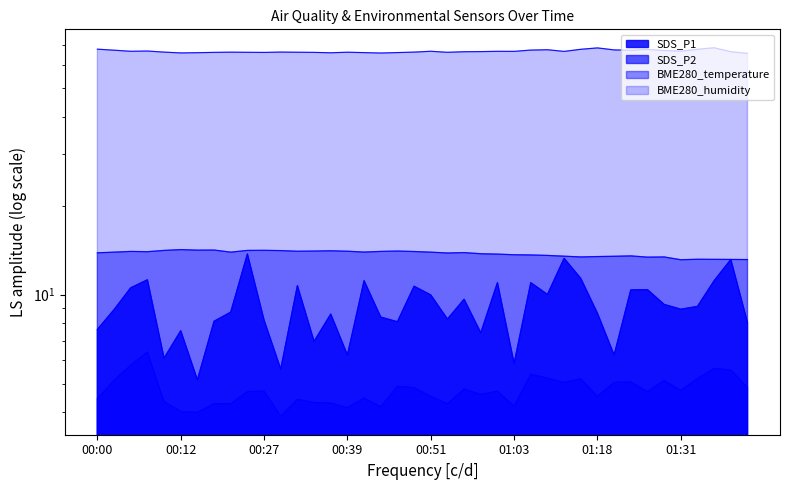

What is the difference between the maximum and minimum values in the SDS_P2 series?

2.5